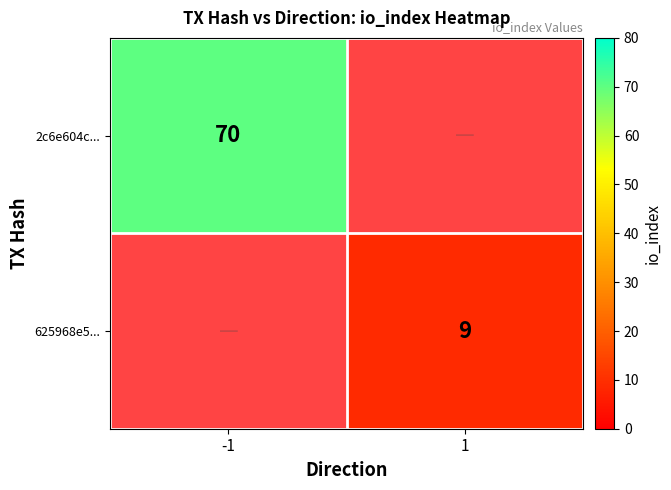

Is it true that 625968e5... equals 0 at -1?

True